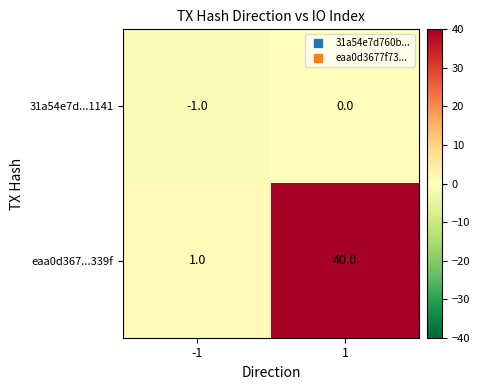

Reading left to right, what are all the values shown in this chart?

31a54e7d...1141: -1=-1	1=0
eaa0d367...339f: -1=1	1=40